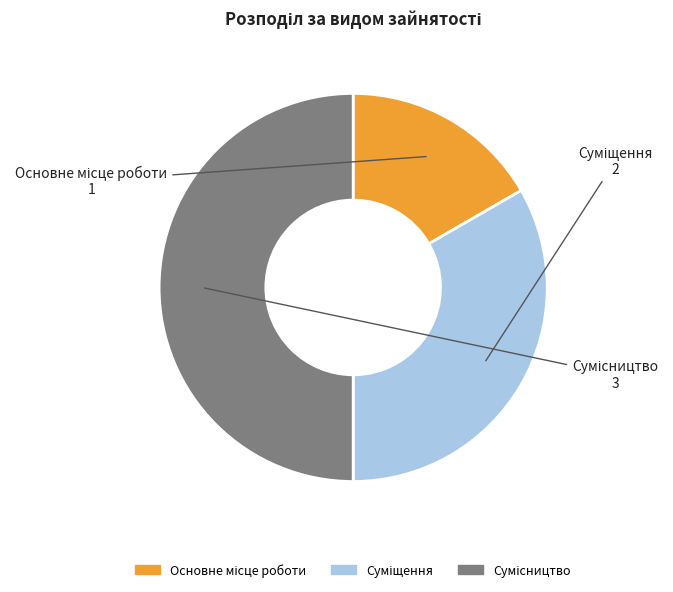

Is there any slice that represents more than half of the pie?

No